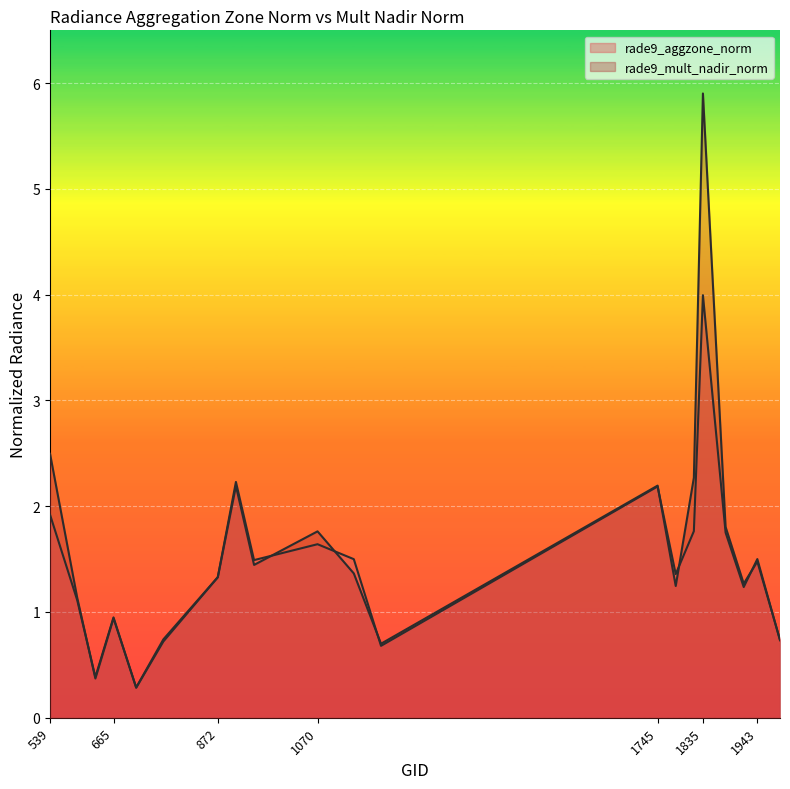

At which category is the sum across all series the highest?

1835